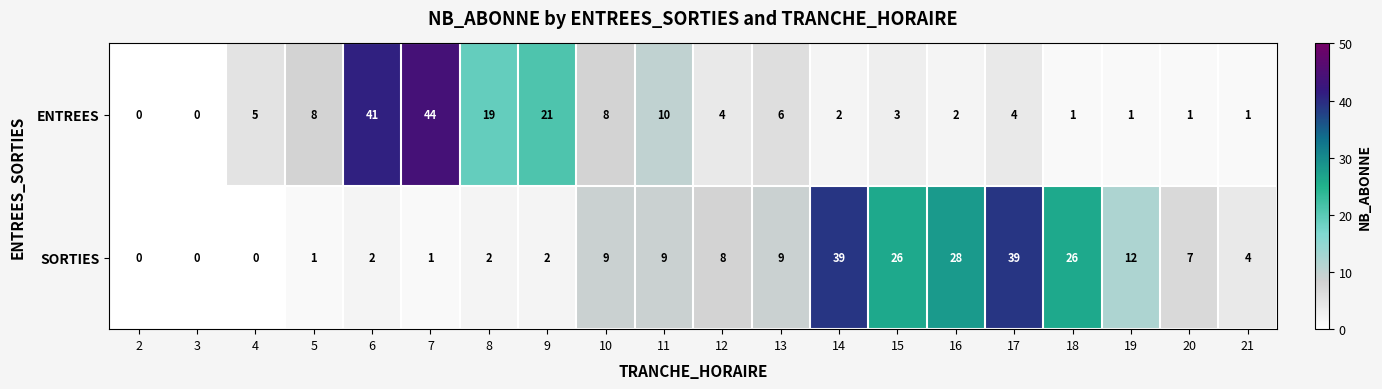

At which label does SORTIES first exceed 8?

10